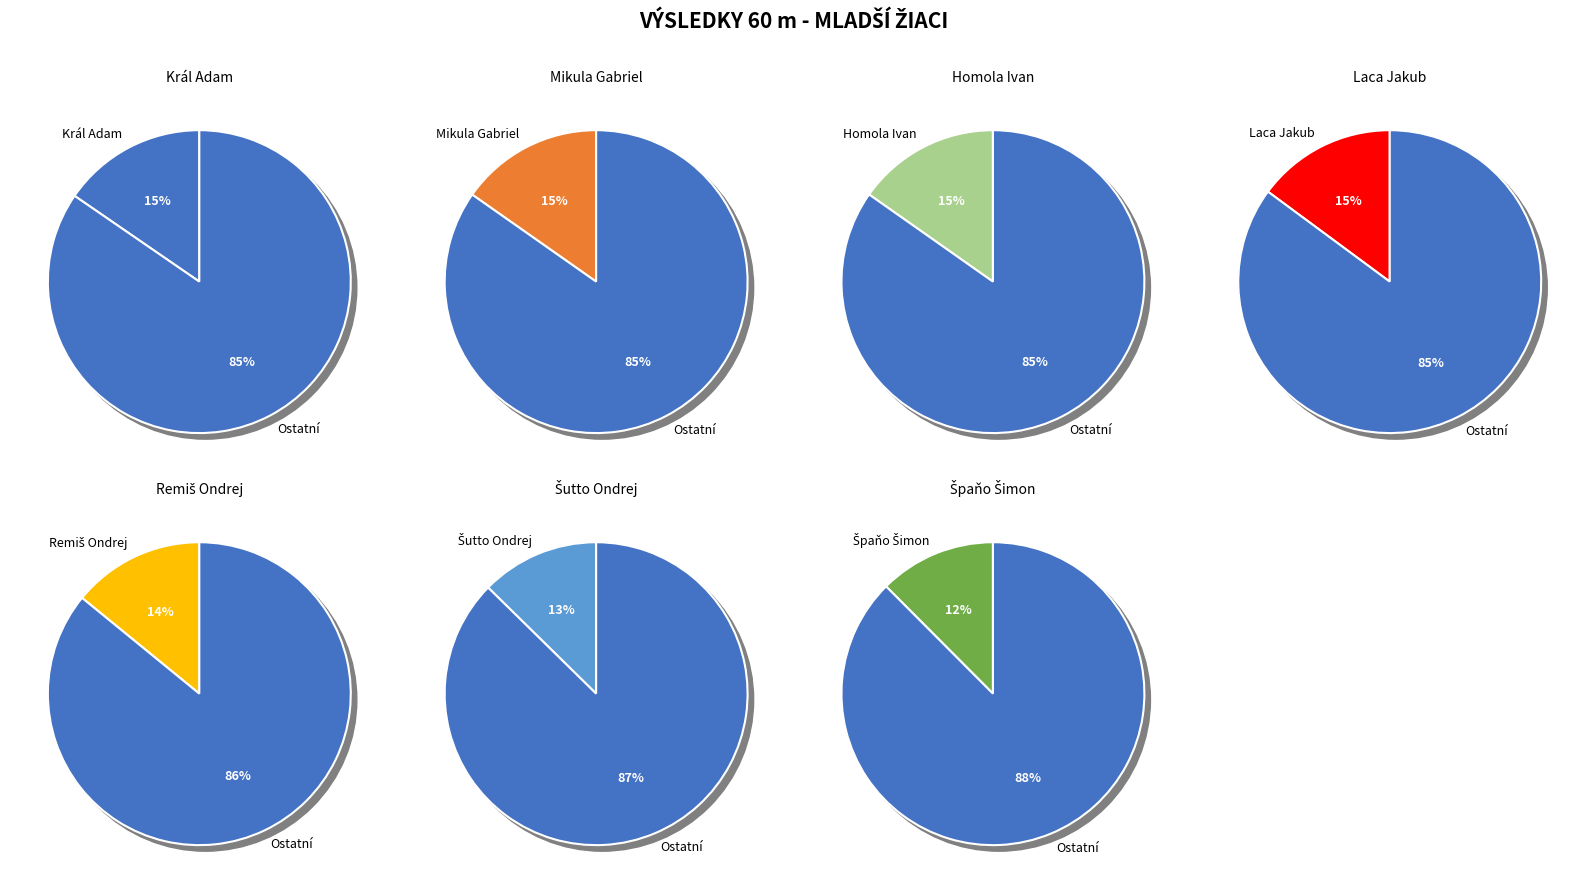

True or false: Laca Jakub accounts for 4% of the total.

False